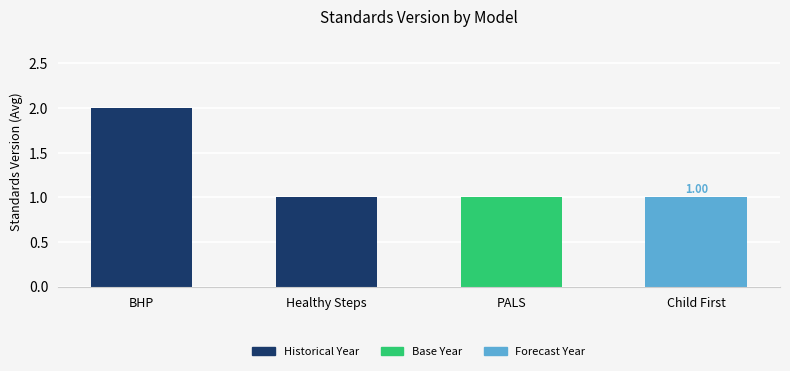

The value at BHP is 2. True or false?

True